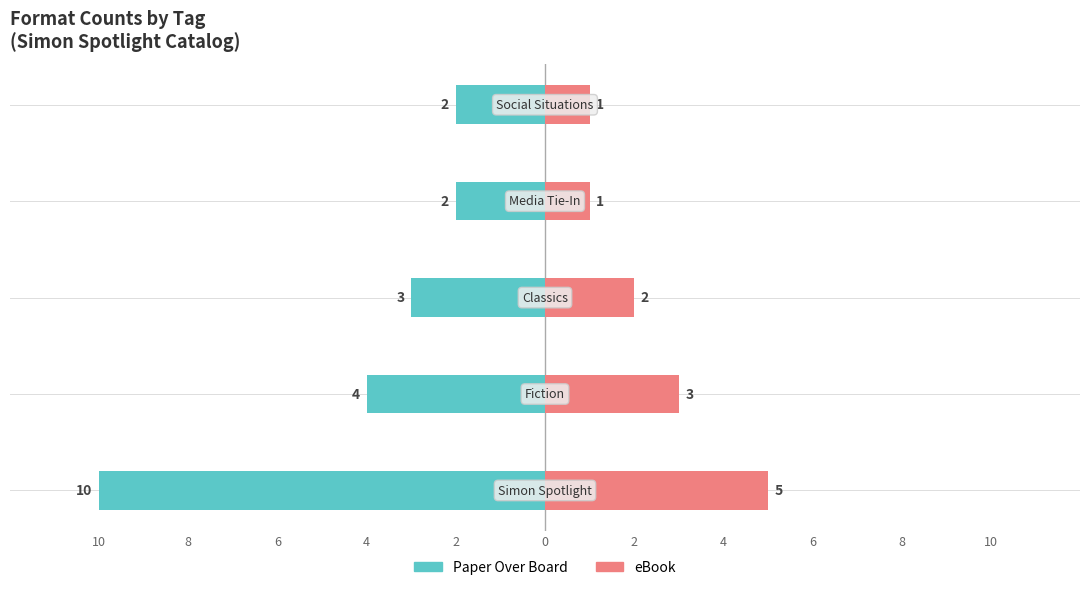

Which series has the largest range (max minus min)?

Paper Over Board